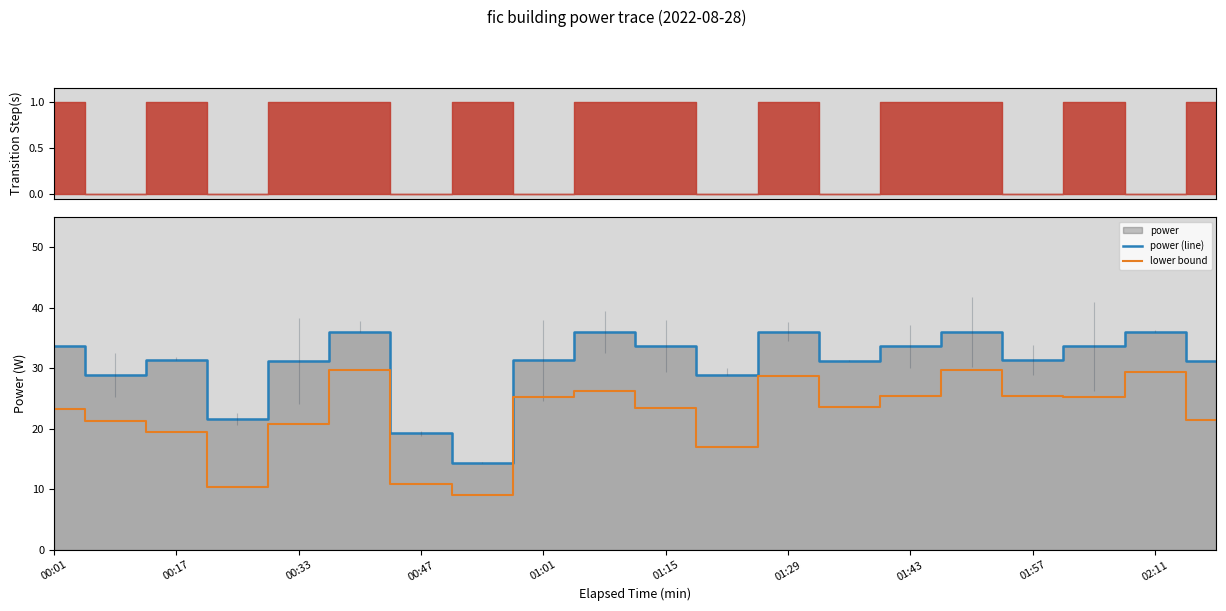

The value of lower bound at 01:43 is 25.3. True or false?

True